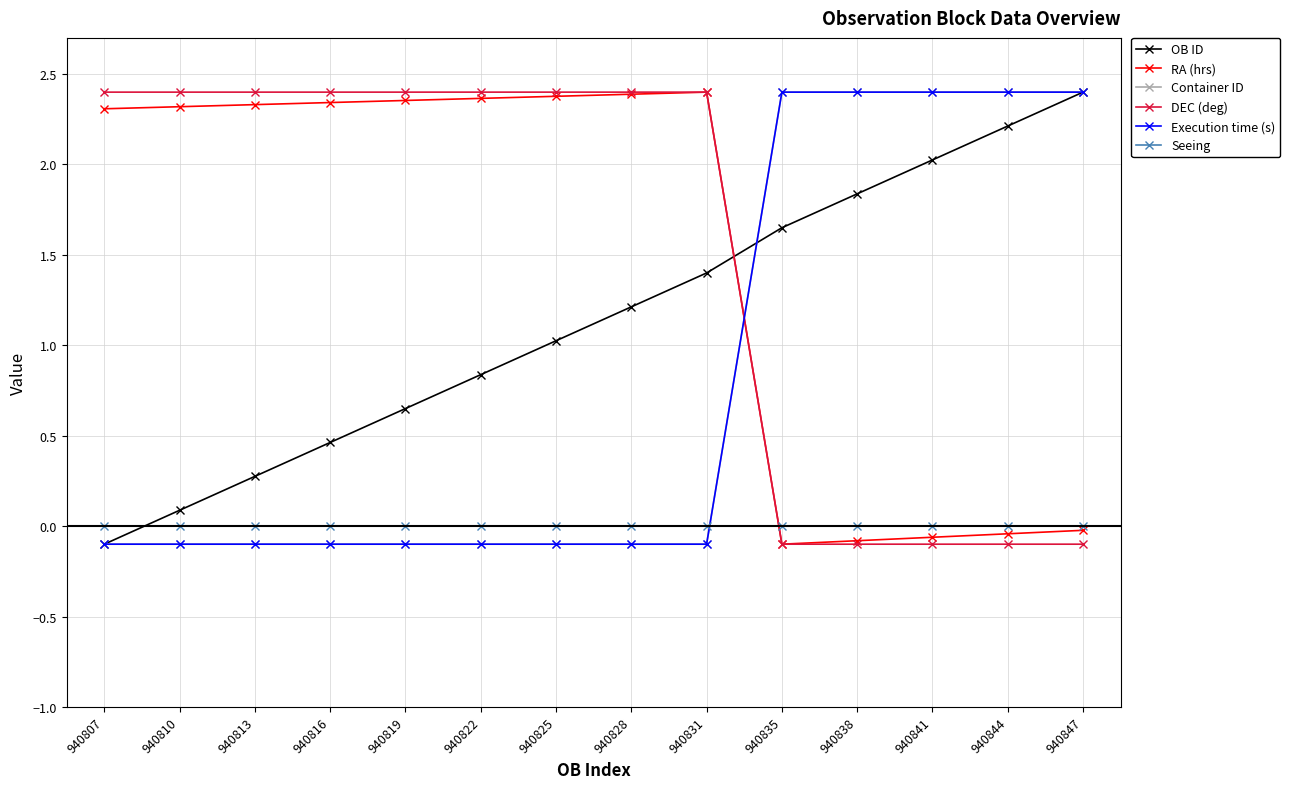

What is the approximate value of RA (hrs) at 940819?

2.4